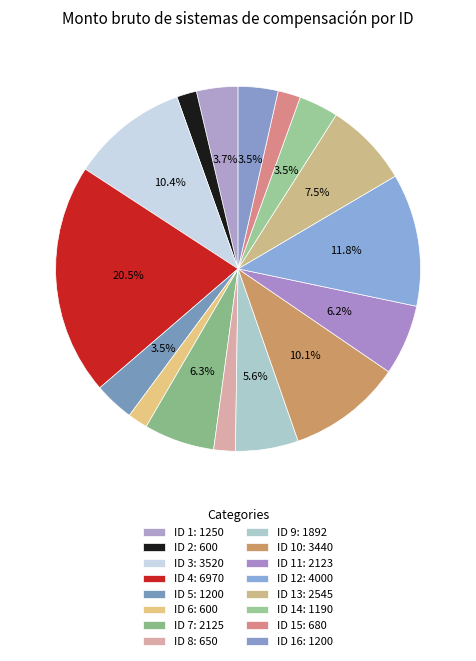

How many slices are in this pie chart?

16